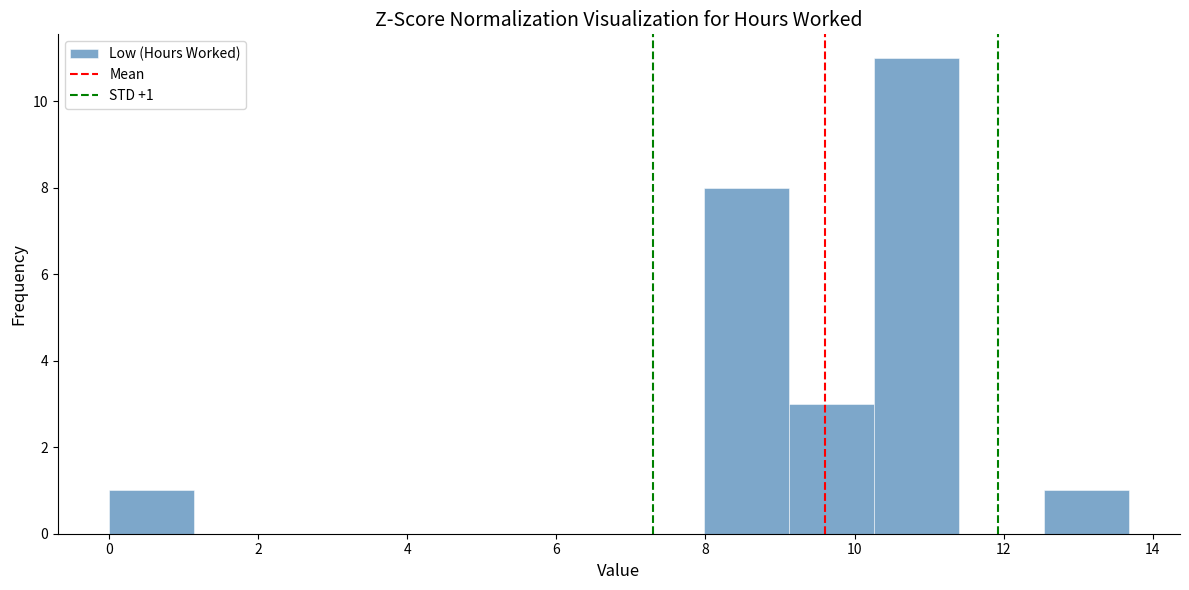

Over which range of the x-axis is the bar tallest?

10.26 to 11.40